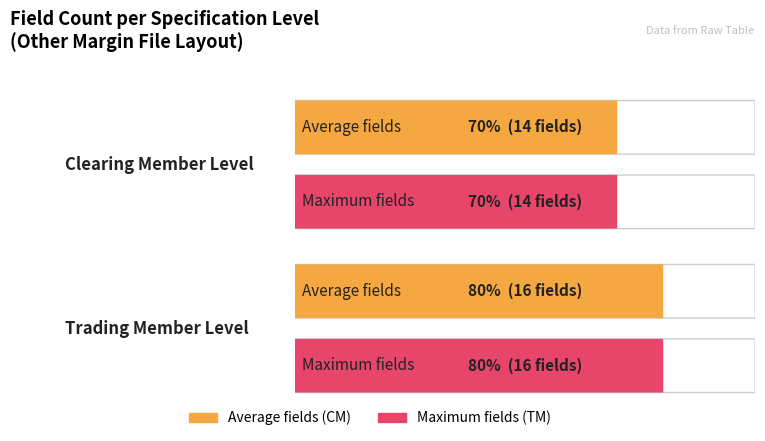

How many bars are there in each group?

2